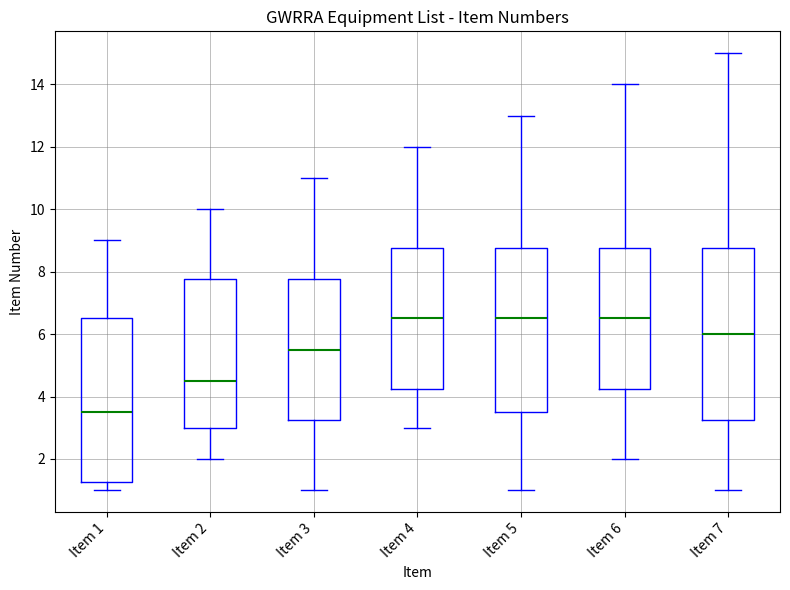

Reading left to right, read every box against the y-axis: the position of its median line, the range the box covers, and the ends of its whiskers. The values are not printed on the chart, so give them approximately, as read against the axis.

Item 1: median 3.6, box 1.2 to 6.6, whiskers 1.0 to 9.0
Item 2: median 4.6, box 3.0 to 7.8, whiskers 2.0 to 10.0
Item 3: median 5.6, box 3.2 to 7.8, whiskers 1.0 to 11.0
Item 4: median 6.6, box 4.2 to 8.8, whiskers 3.0 to 12.0
Item 5: median 6.6, box 3.6 to 8.8, whiskers 1.0 to 13.0
Item 6: median 6.6, box 4.2 to 8.8, whiskers 2.0 to 14.0
Item 7: median 6.0, box 3.2 to 8.8, whiskers 1.0 to 15.0